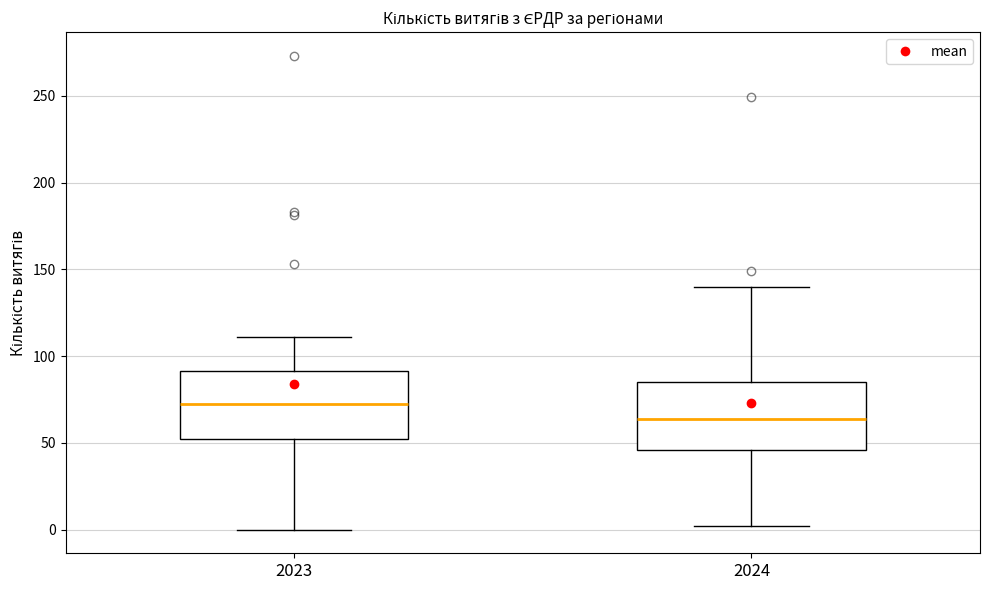

Reading left to right, read every box against the y-axis: the position of its median line, the range the box covers, and the ends of its whiskers. The values are not printed on the chart, so give them approximately, as read against the axis.

2023: median 75, box 50 to 90, whiskers 0 to 110
2024: median 65, box 45 to 85, whiskers 0 to 140